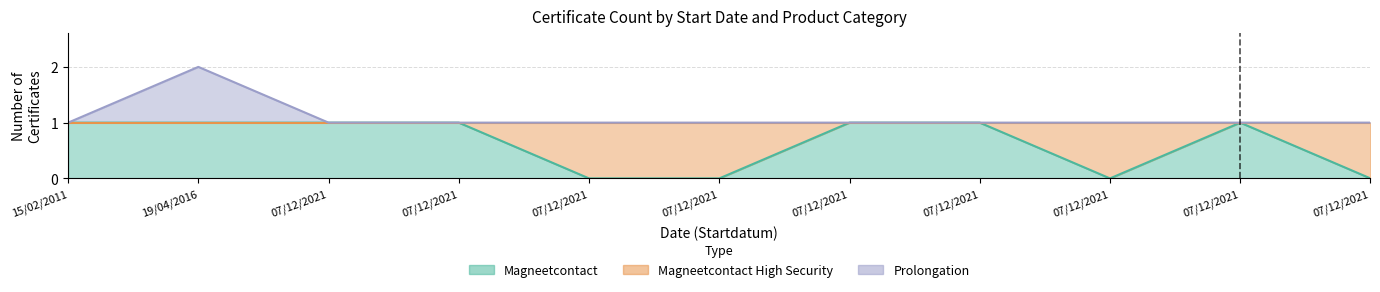

Between 07/12/2021 and 19/04/2016, which is larger?

07/12/2021